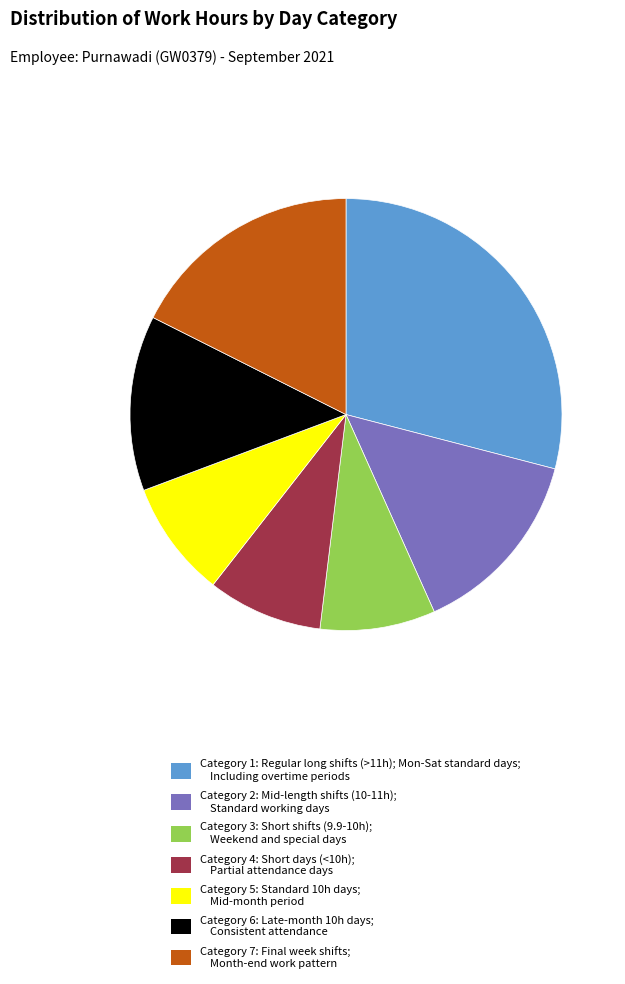

What is the largest slice in the pie chart?

Category 1: Regular long shifts (>11h); Mon-Sat standard days; Including overtime periods